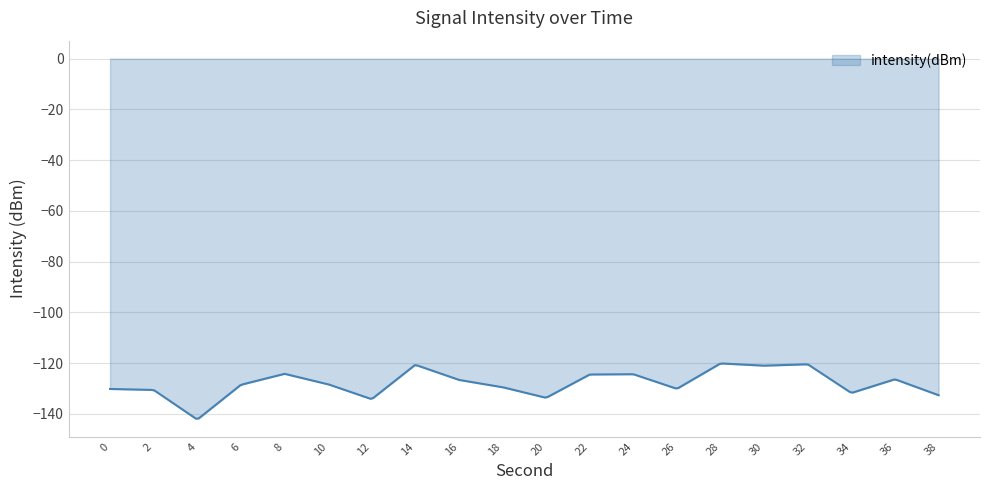

What is the difference between the maximum and minimum values?

21.7